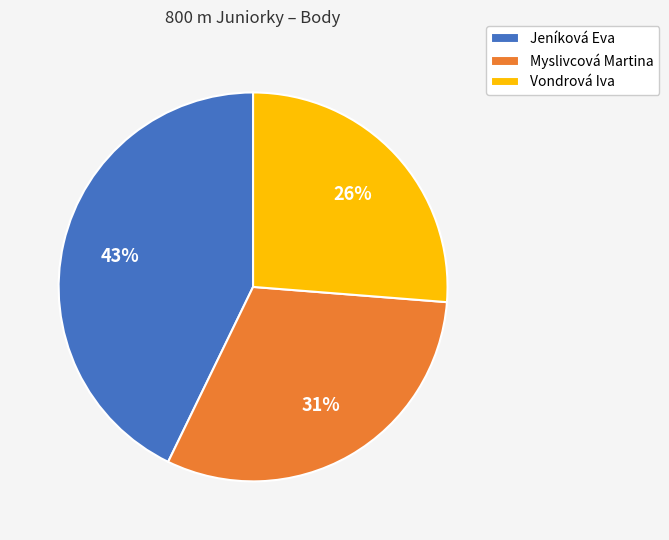

Approximately how many times larger is the value at Myslivcová Martina compared to Vondrová Iva?

1.2